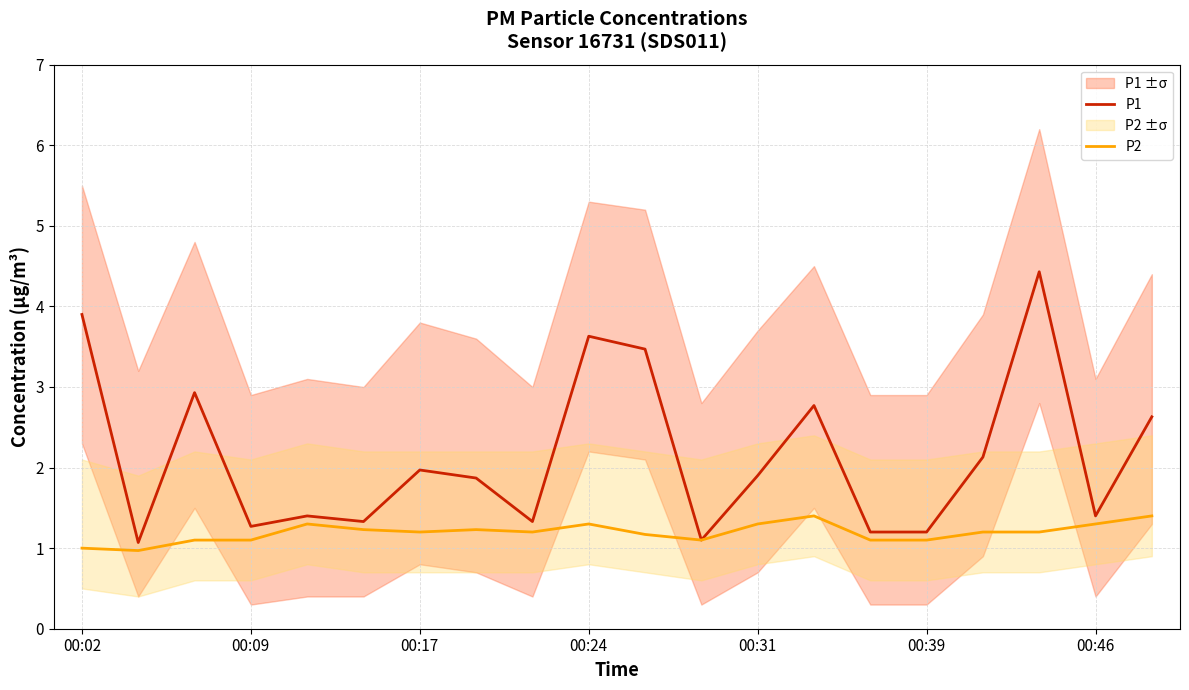

List the series in order of their peak value, lowest first.

P2, P1